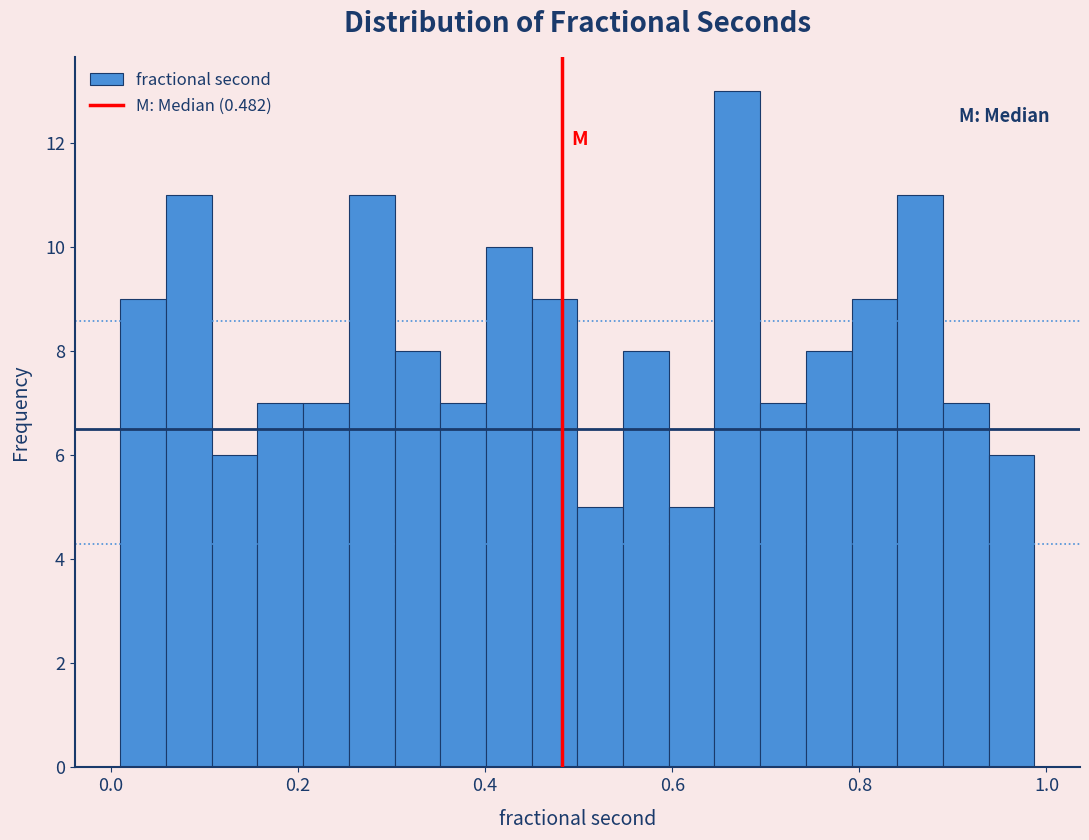

Read against the x-axis, roughly where is the centre of the tallest bar?

0.66